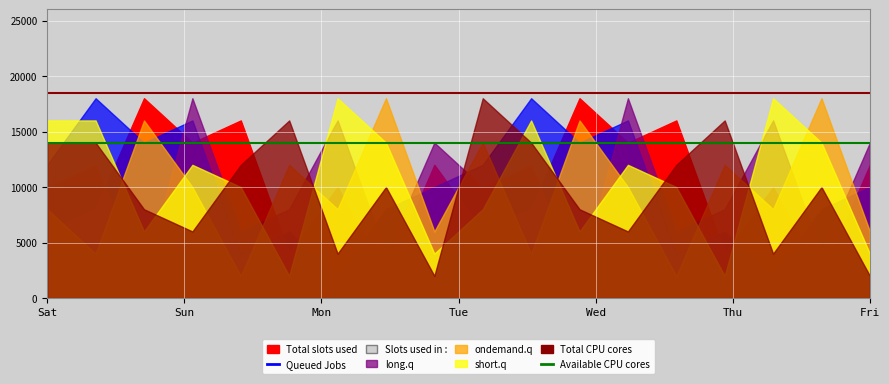

Where is Available CPU cores nearest to the value 14000?

Sat